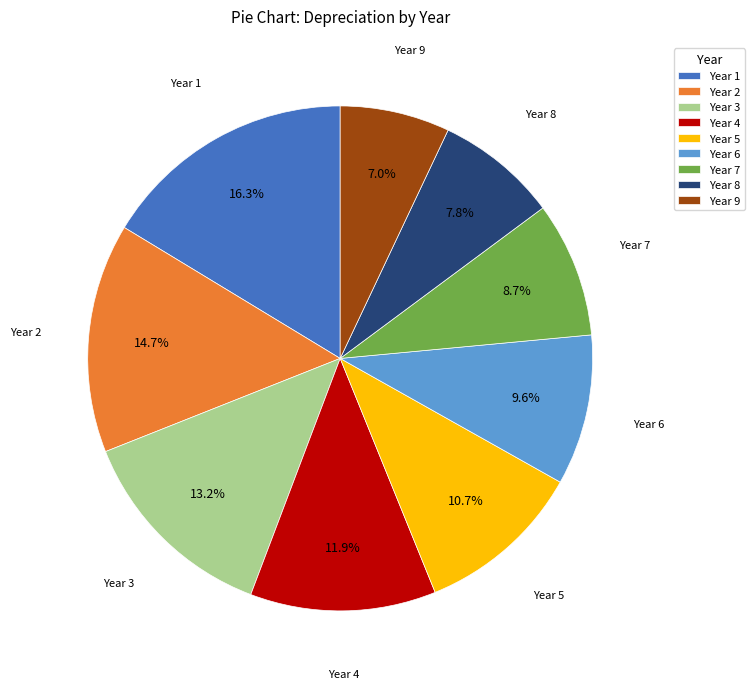

Count the number of slices in the pie.

9